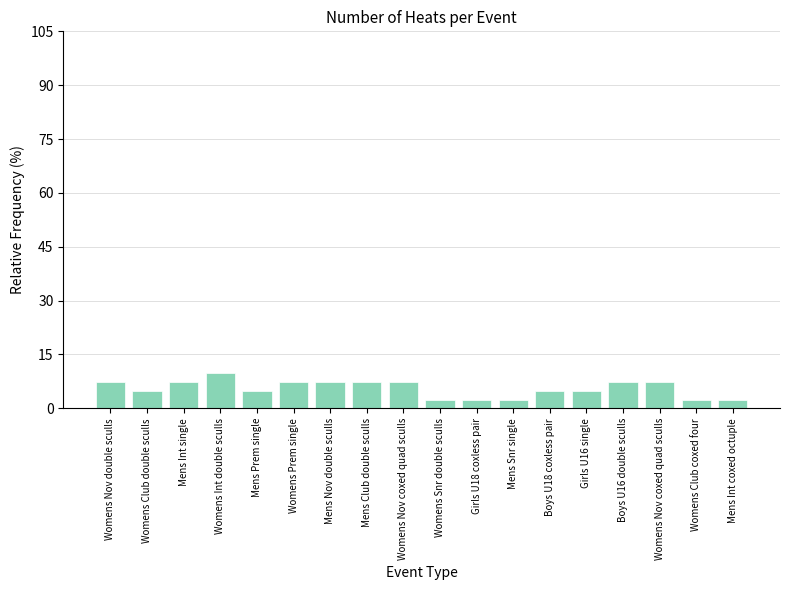

Count the number of categories in the chart.

18